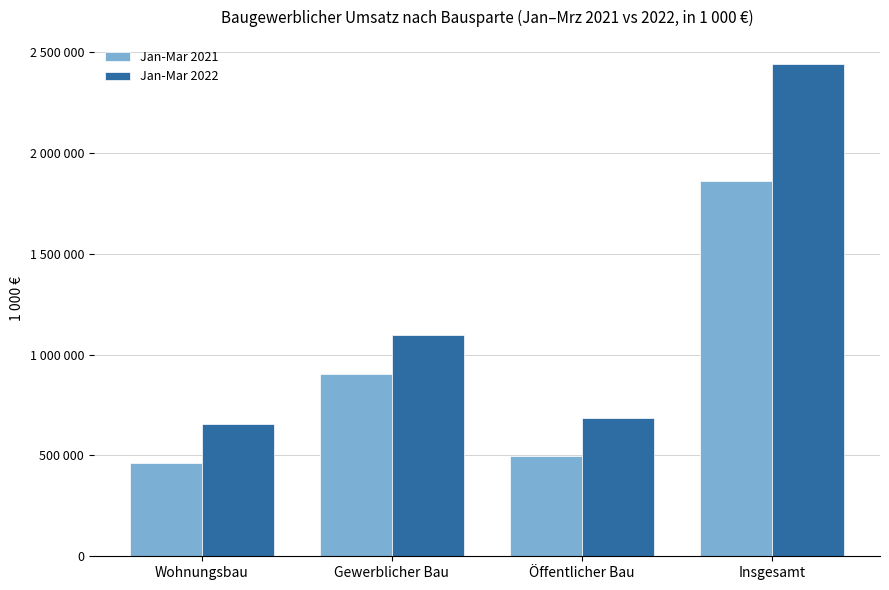

What is the lowest value of the Jan-Mar 2022 series?

654409